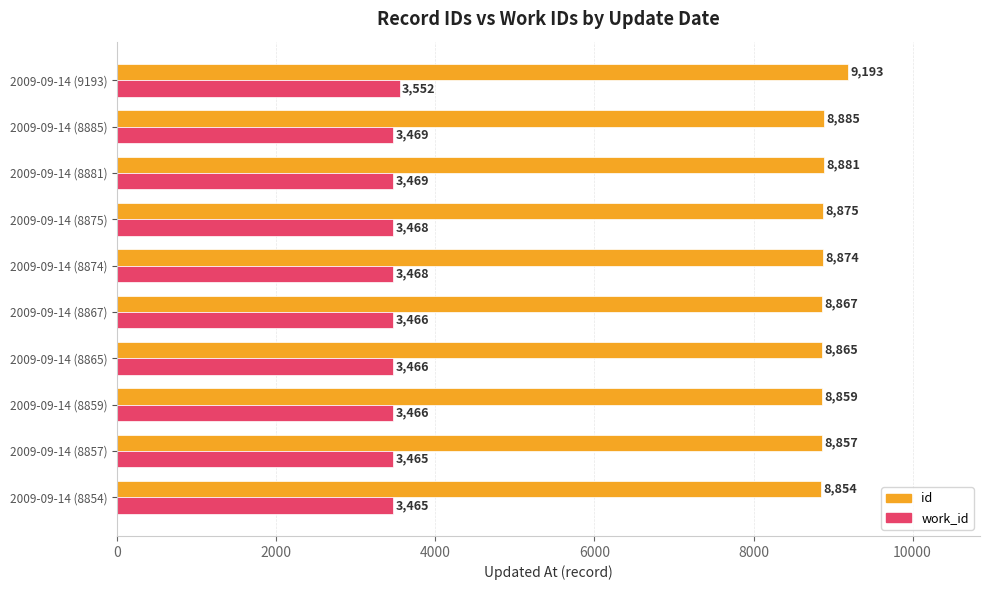

The value of id at 2009-09-14 (8857) is 12896. True or false?

False